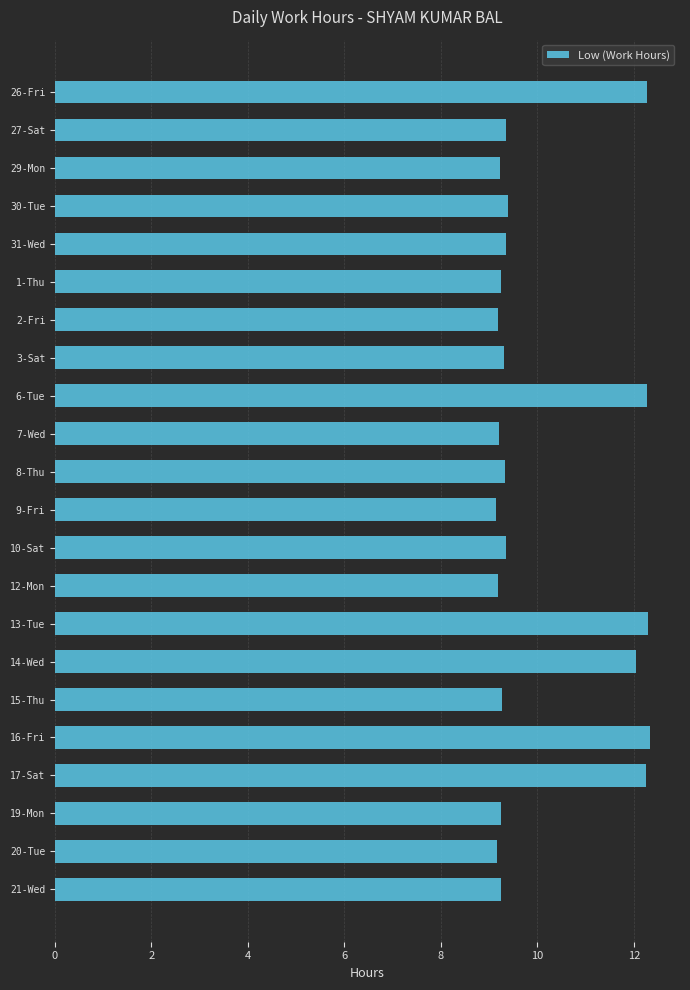

What is the label of the 10th bar from the top?

7-Wed